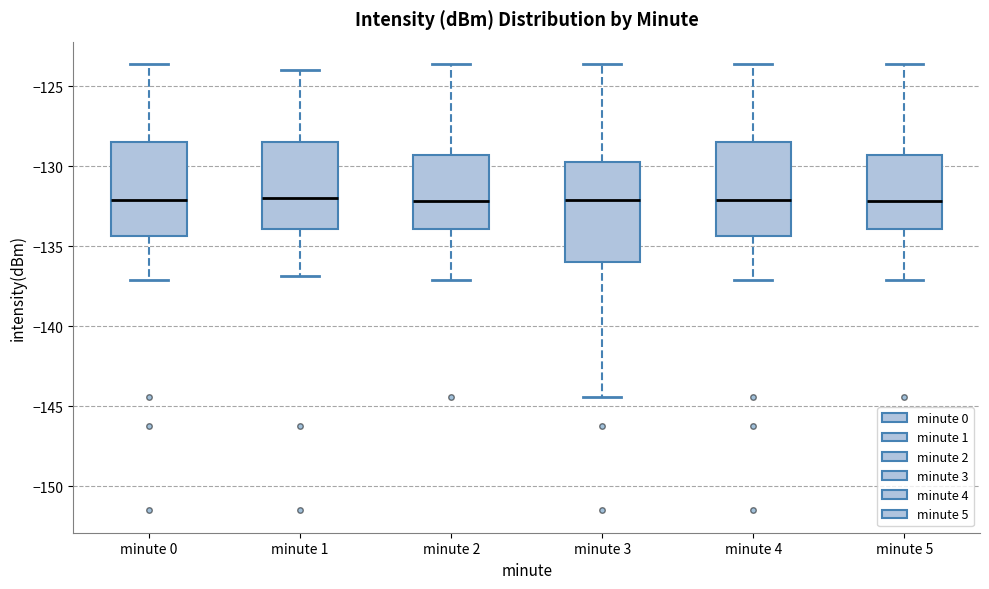

Reading left to right, transcribe this box plot: for each box, give where its median line is, the range the box spans, and where its two whiskers end, as read against the y-axis. The values are not printed on the chart, so give them approximately, as read against the axis.

minute 0: median -132.0, box -134.5 to -128.5, whiskers -137.0 to -123.5
minute 1: median -132.0, box -134.0 to -128.5, whiskers -137.0 to -124.0
minute 2: median -132.0, box -134.0 to -129.5, whiskers -137.0 to -123.5
minute 3: median -132.0, box -136.0 to -129.5, whiskers -144.5 to -123.5
minute 4: median -132.0, box -134.5 to -128.5, whiskers -137.0 to -123.5
minute 5: median -132.0, box -134.0 to -129.5, whiskers -137.0 to -123.5